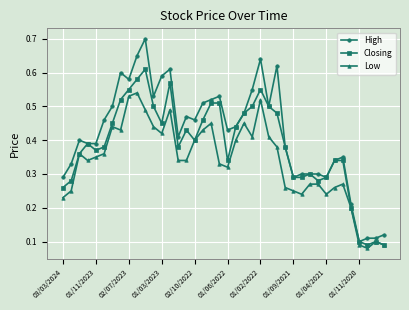

True or false: Low has more than 1 interior local peaks.

True